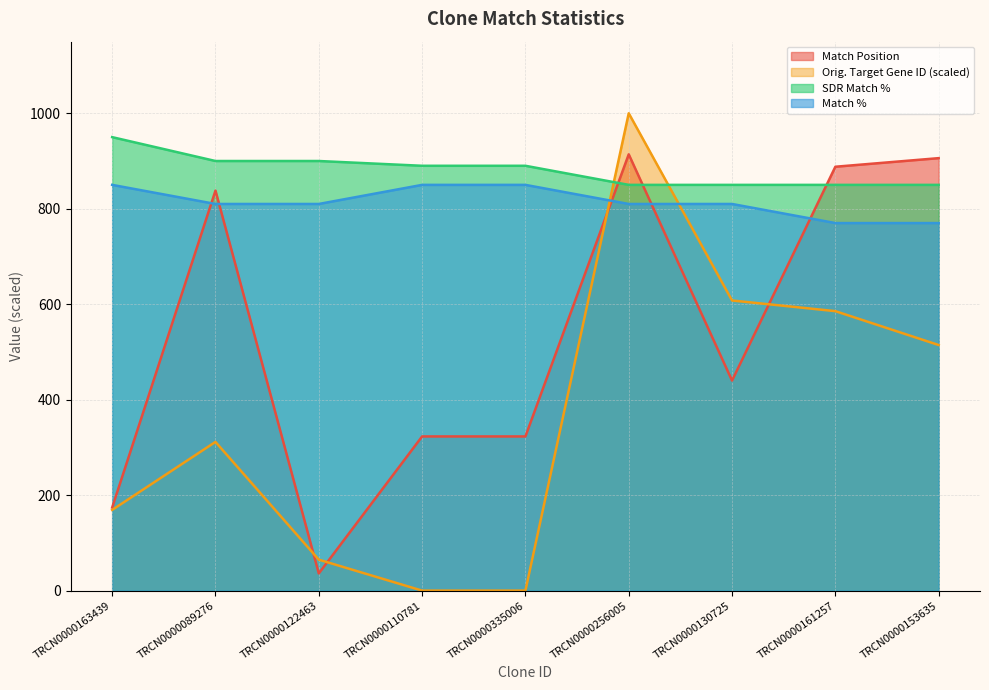

True or false: SDR Match % has a value of 614.5 at TRCN0000122463.

False